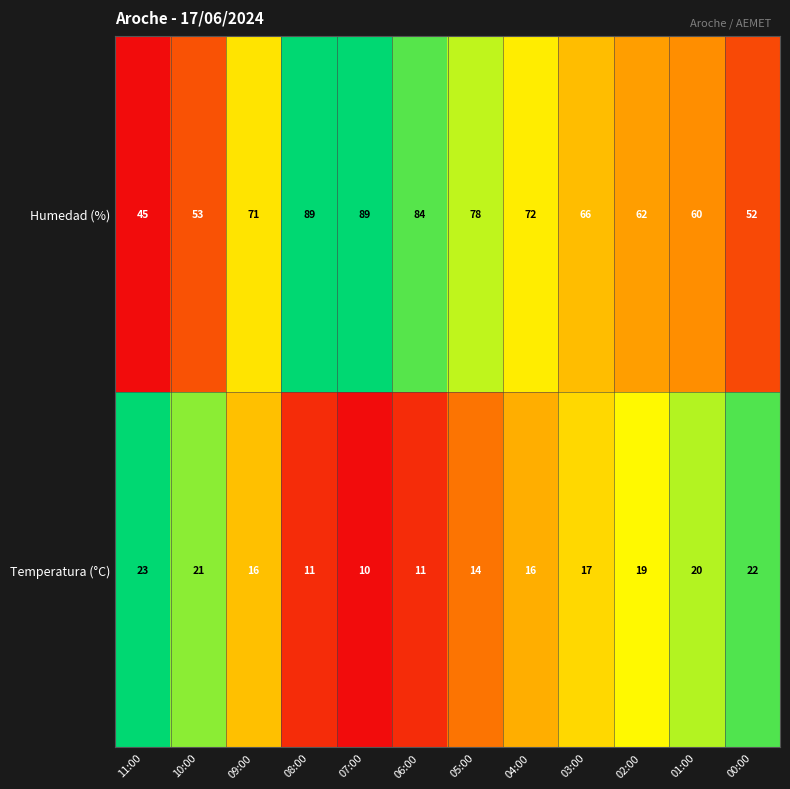

Which series has the largest total across all categories?

Humedad (%)